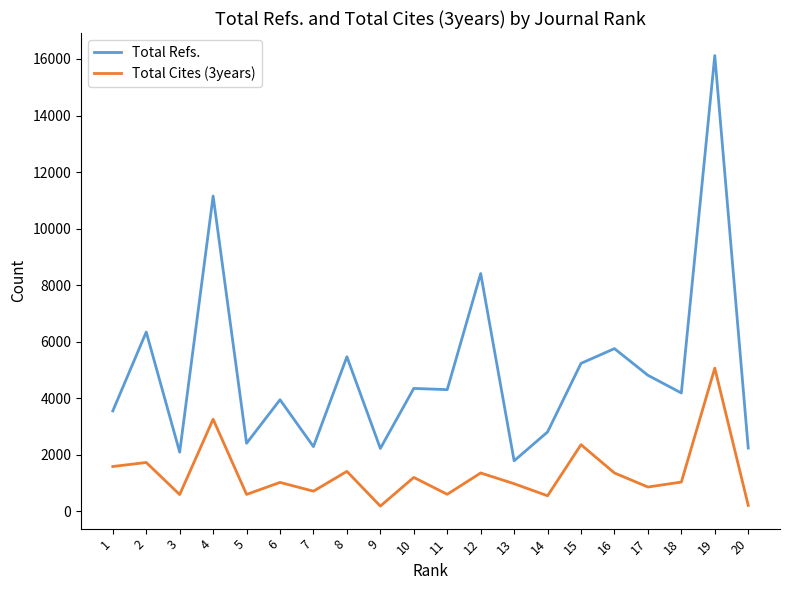

Rank the series by their maximum value, from lowest to highest.

Total Cites (3years), Total Refs.